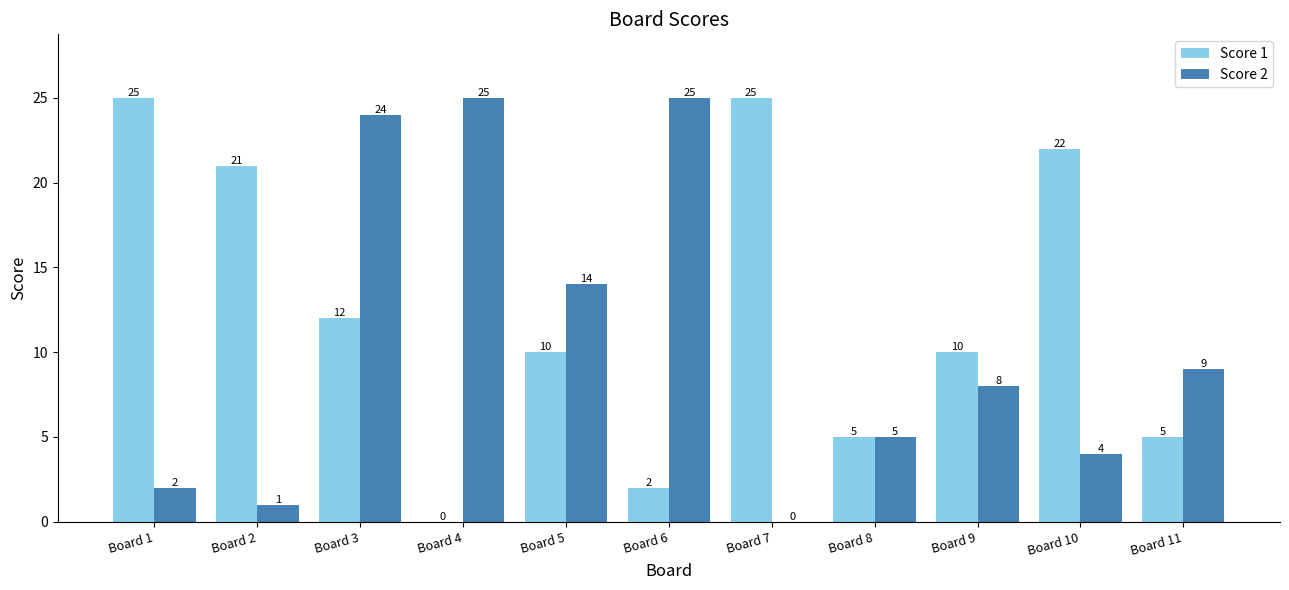

What are all the series names shown in the legend?

Score 1, Score 2